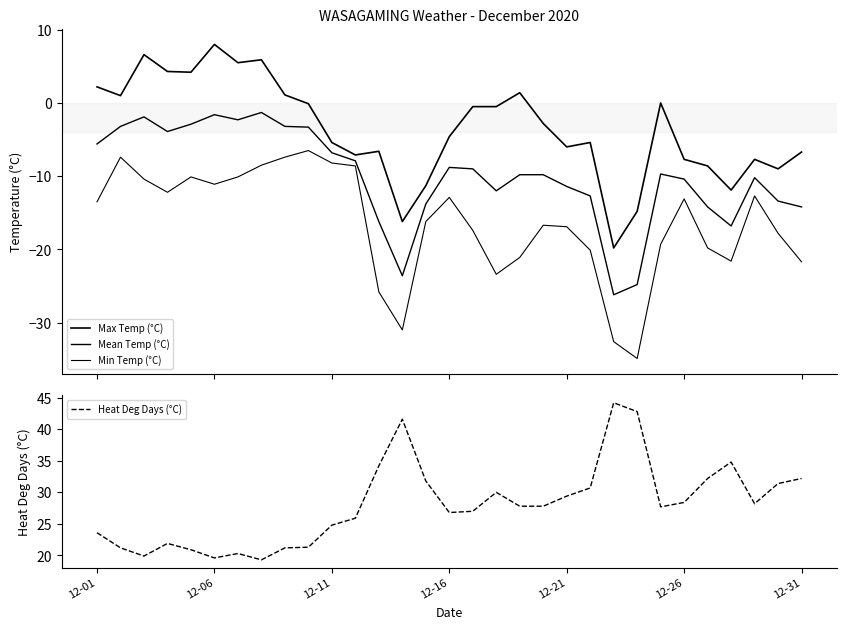

How many categories are shown in the chart?

31